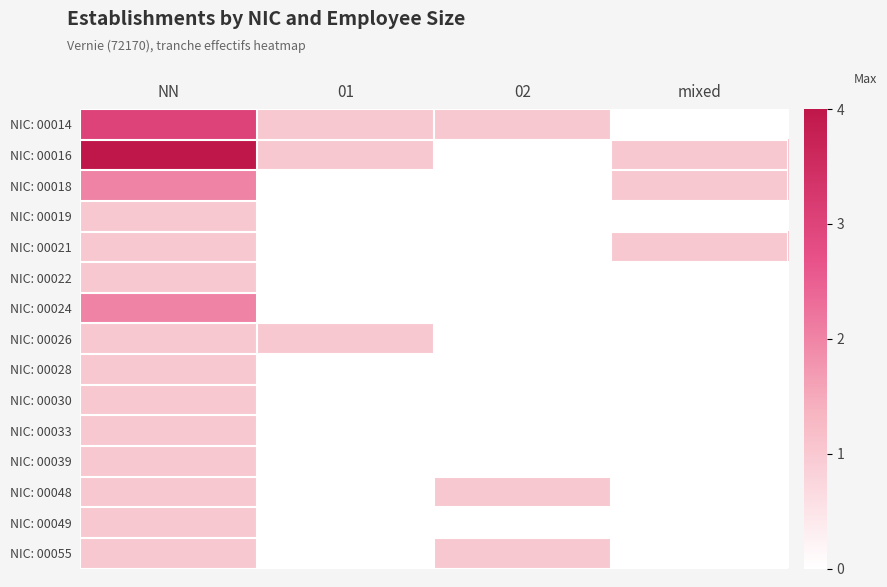

Rank the series at 01 from lowest to highest value.

NIC: 00018, NIC: 00019, NIC: 00021, NIC: 00022, NIC: 00024, NIC: 00028, NIC: 00030, NIC: 00033, NIC: 00039, NIC: 00048, NIC: 00049, NIC: 00055, NIC: 00014, NIC: 00016, NIC: 00026